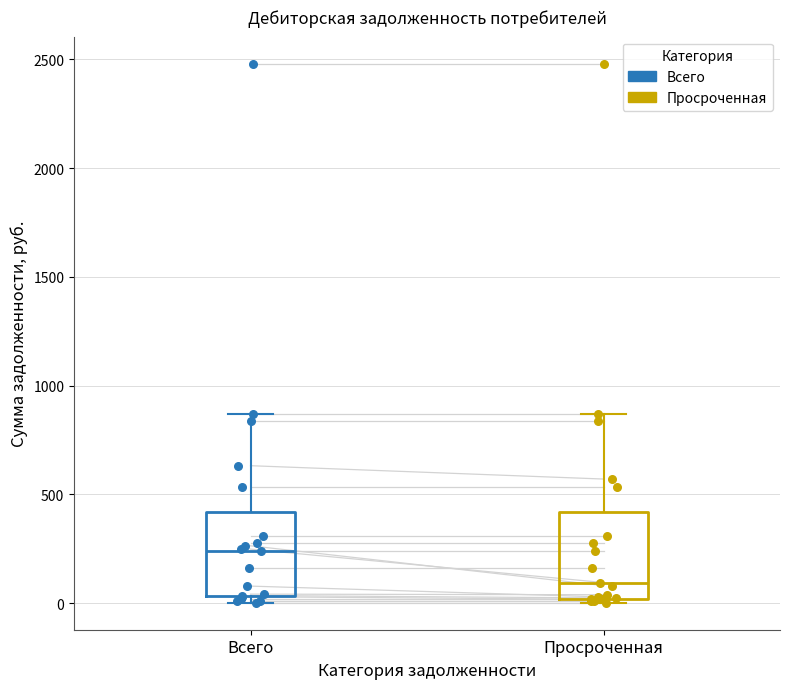

Where does the upper whisker of the box for Просроченная end on the y-axis? The values are not printed on the chart, so give them approximately, as read against the axis.

850